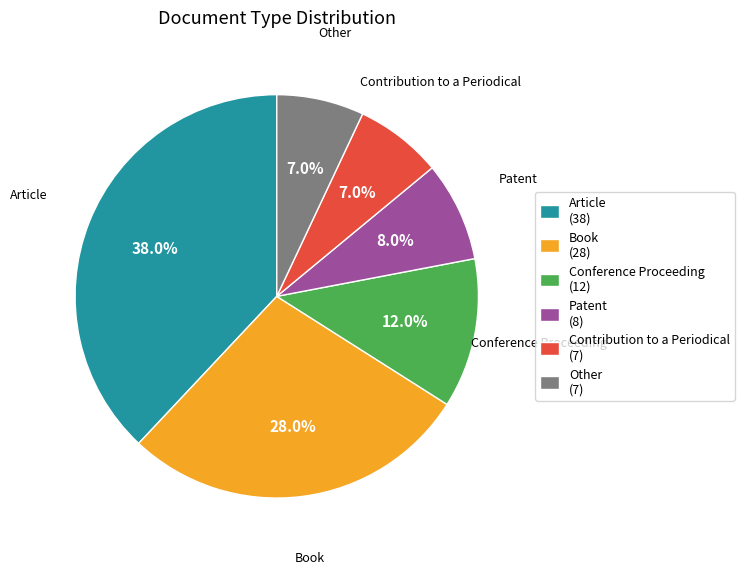

What is the total percentage of Patent and Other?

15.0%